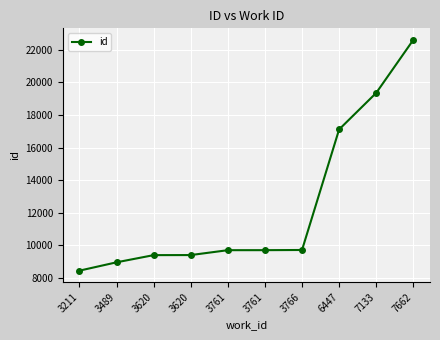

How many values are below 9698?

5